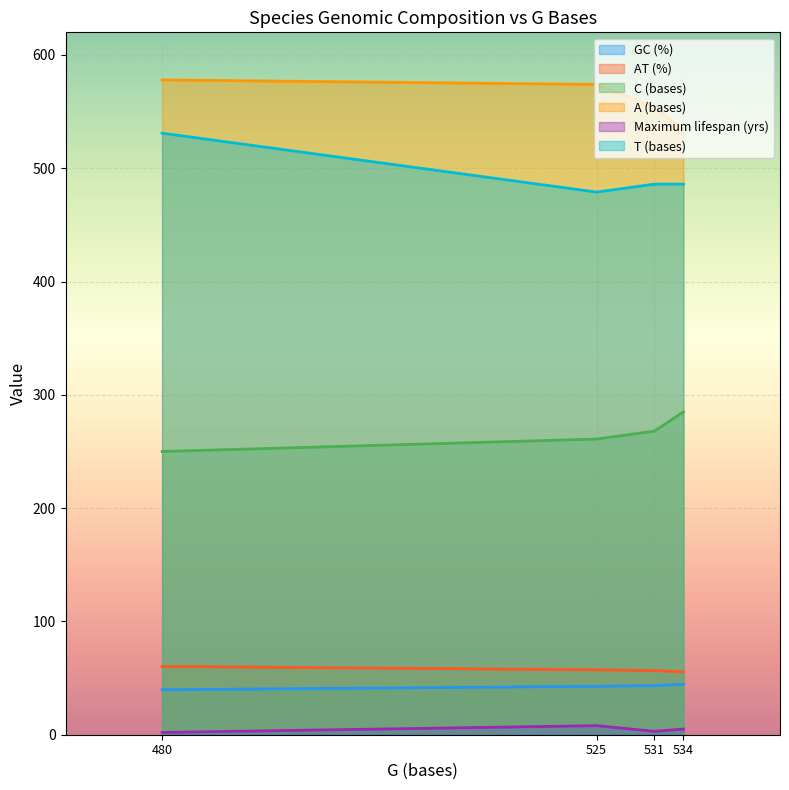

The GC (%) series shows 25.6 at 534. True or false?

False